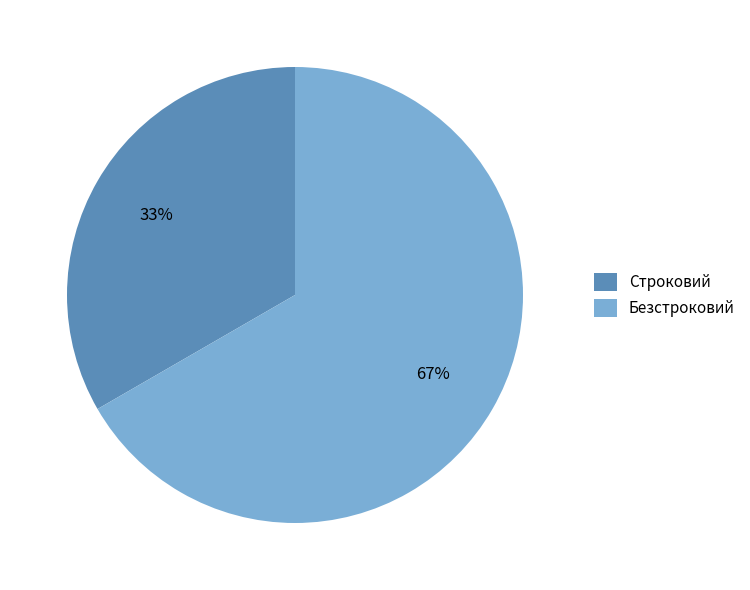

How many segments does this pie chart have?

2